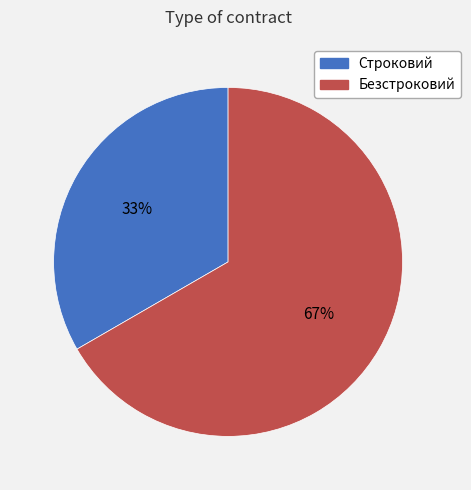

To the nearest percent, what portion does Строковий represent?

33%